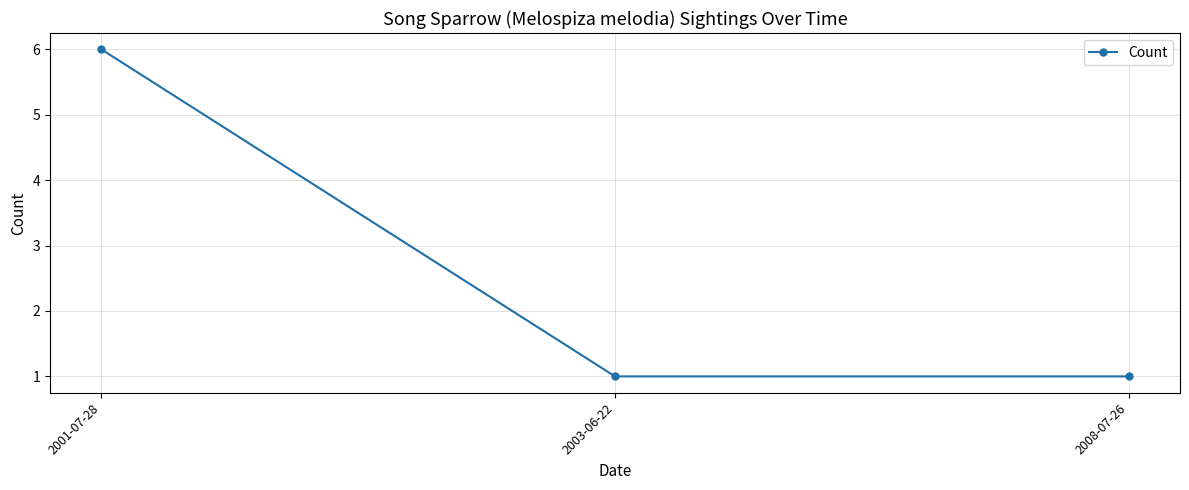

What is the sum of the values at 2003-06-22 and 2008-07-26?

2